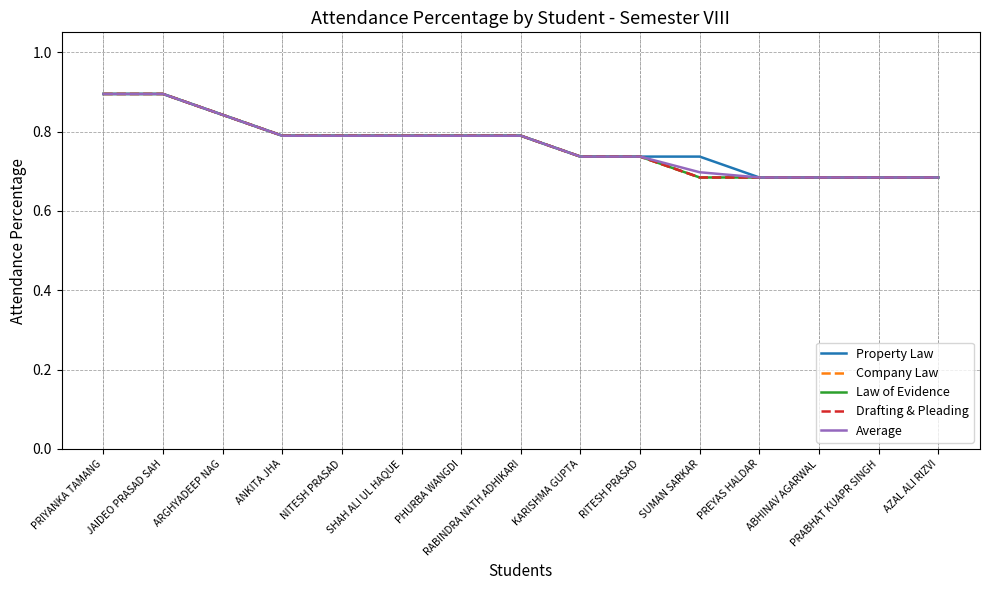

Is this an area chart (filled region under the line)?

No